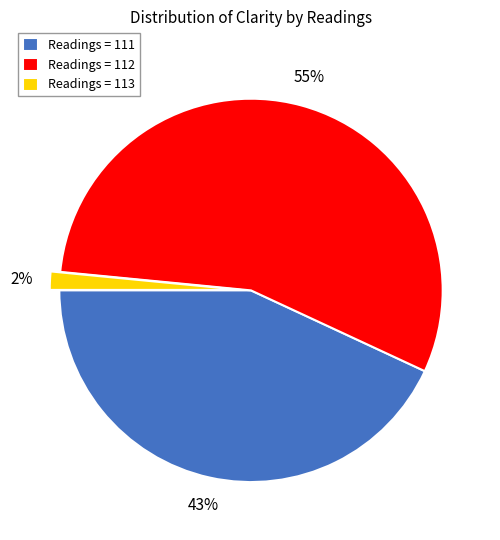

Count the number of slices in the pie.

3